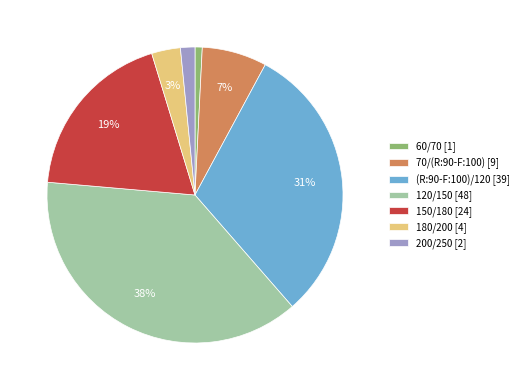

To the nearest percent, what is the difference between the largest and smallest slice percentages?

37%